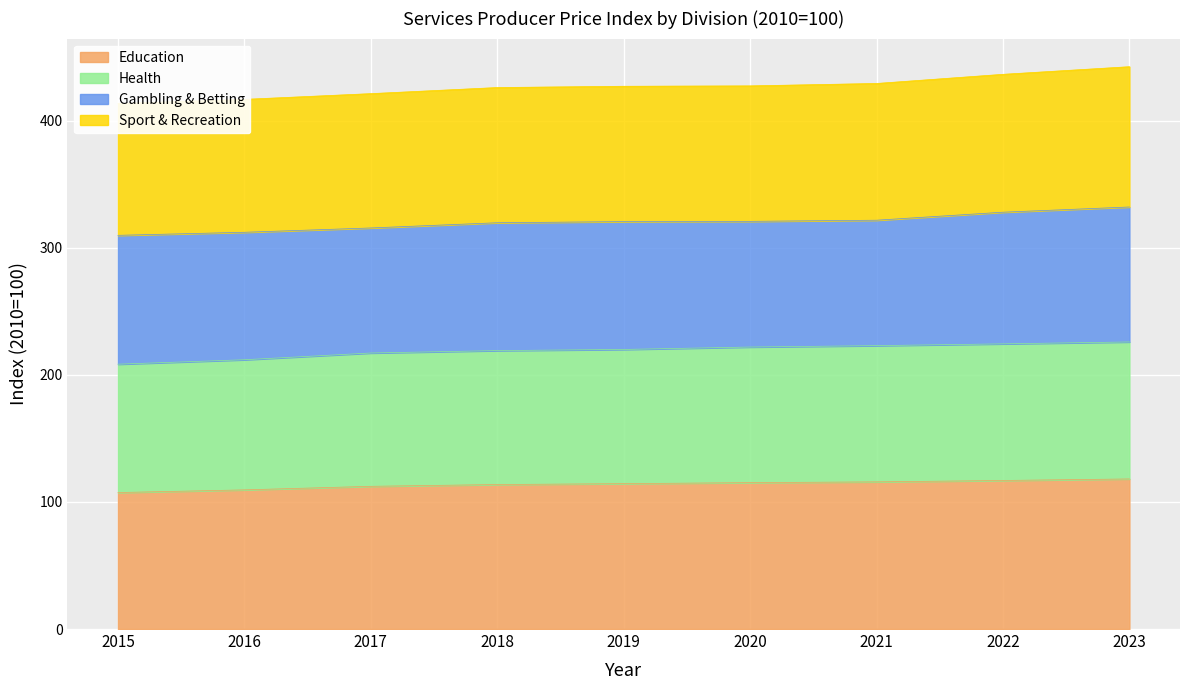

The Education series shows 115.2 at 2020. True or false?

True